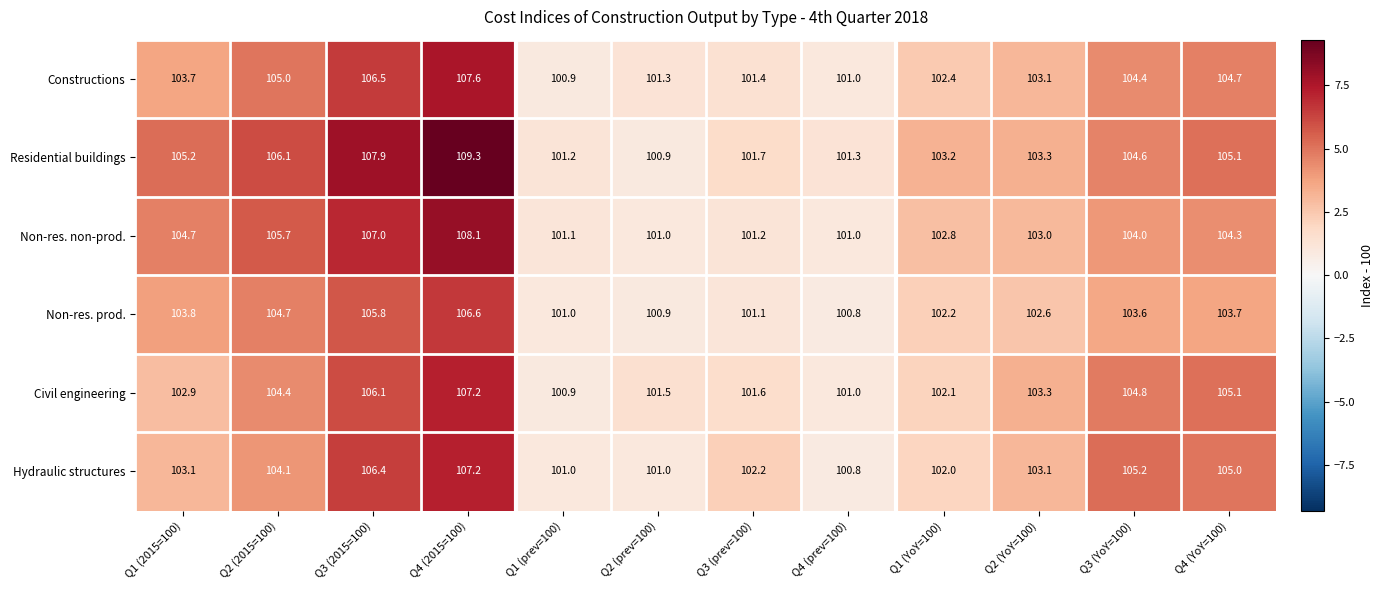

What is the sum of the Constructions values at Q2 (prev=100) and Q2 (YoY=100)?

204.4